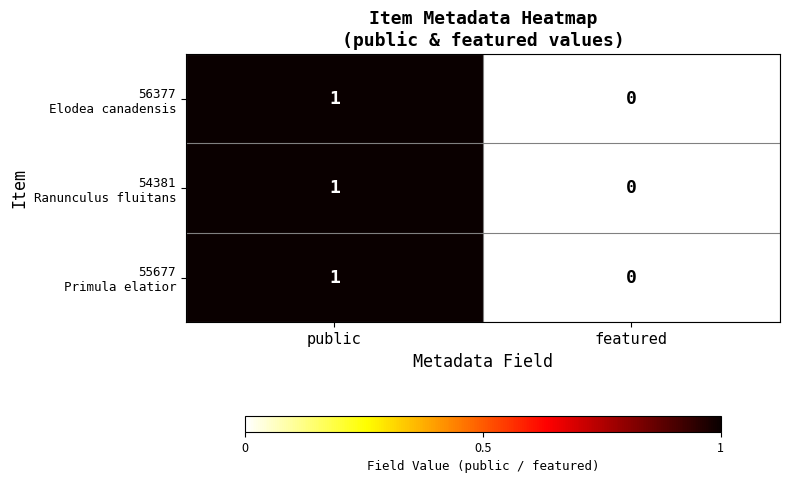

At which category is the sum across all series the highest?

public